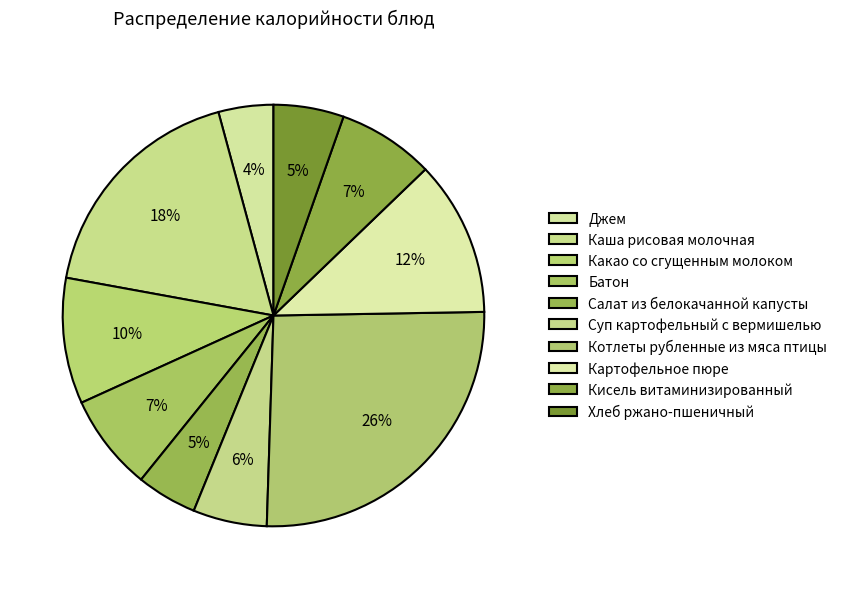

What is the smallest slice in the pie chart?

Джем